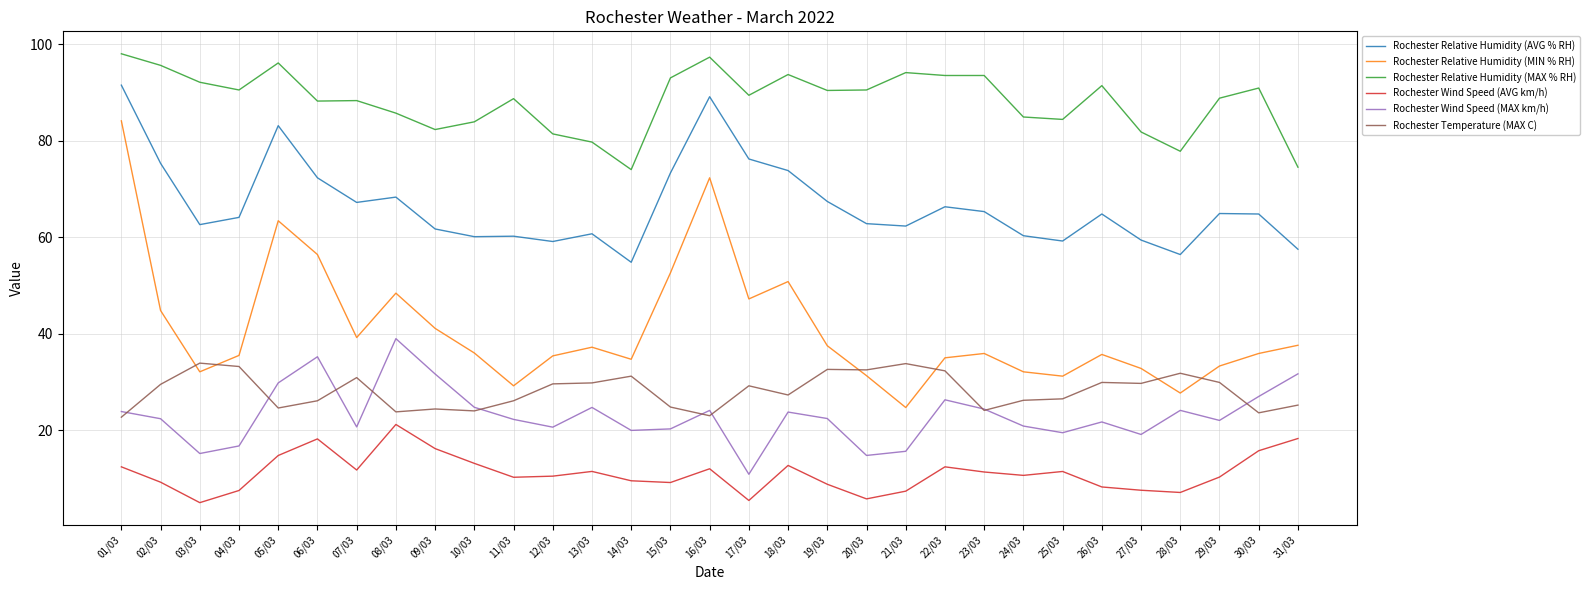

Which series has the largest range (max minus min)?

Rochester Relative Humidity (MIN % RH)